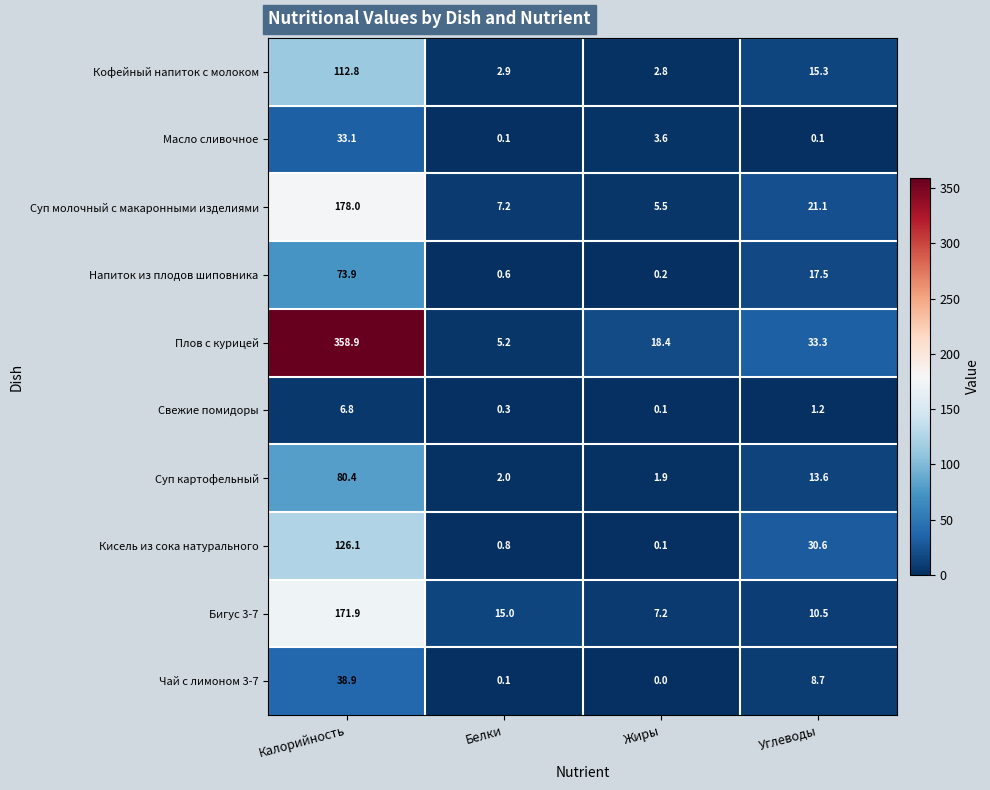

Is it true that Масло сливочное equals 0.1 at Углеводы?

True